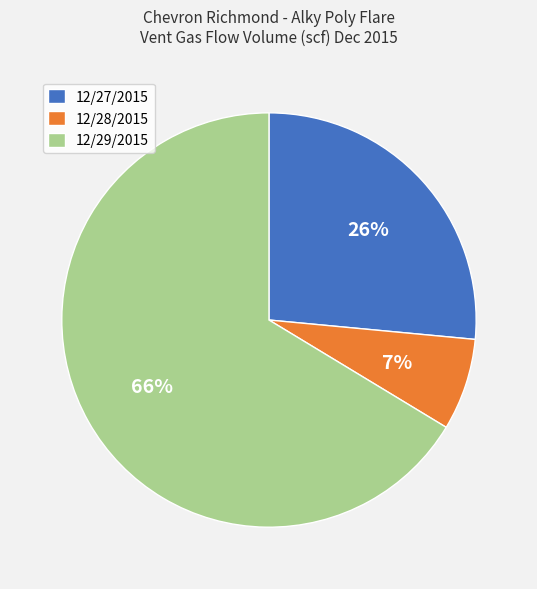

Approximately how many times larger is the value at 12/27/2015 compared to 12/29/2015?

0.4